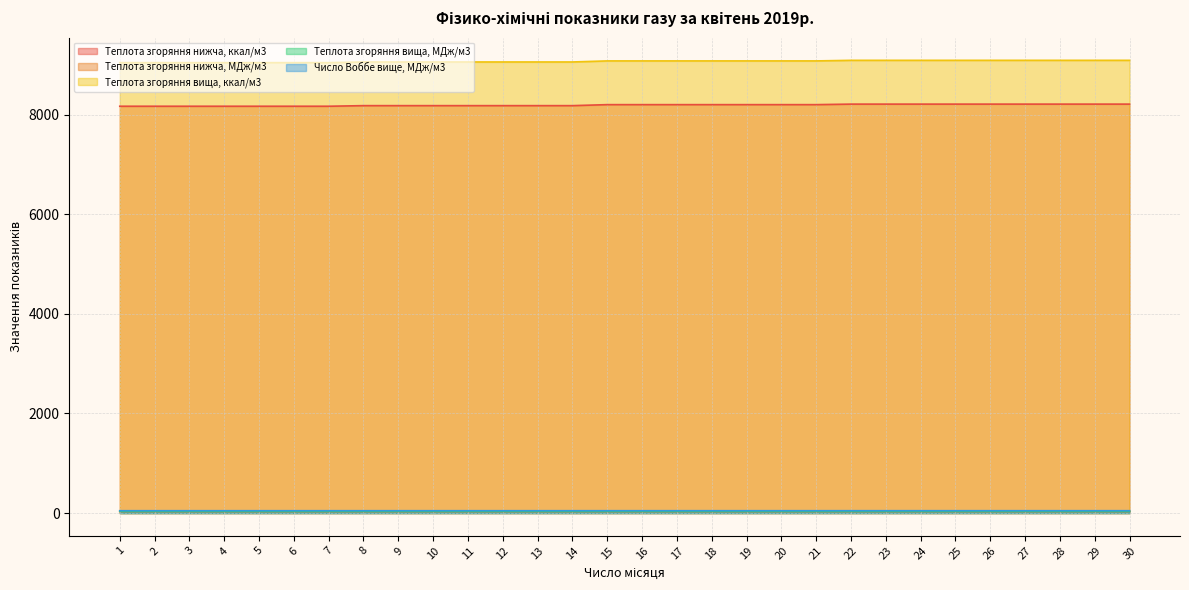

Which series has the widest spread of values?

Теплота згоряння вища, ккал/м3